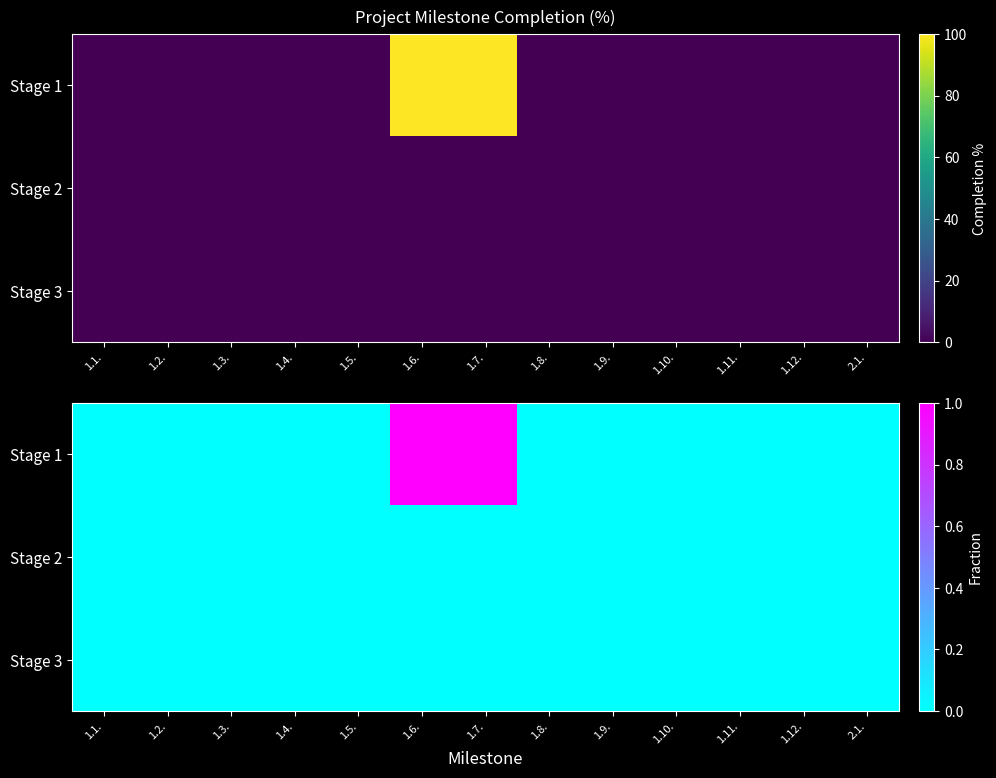

Which series changed the most between 1.6. and 1.12.?

Stage 1